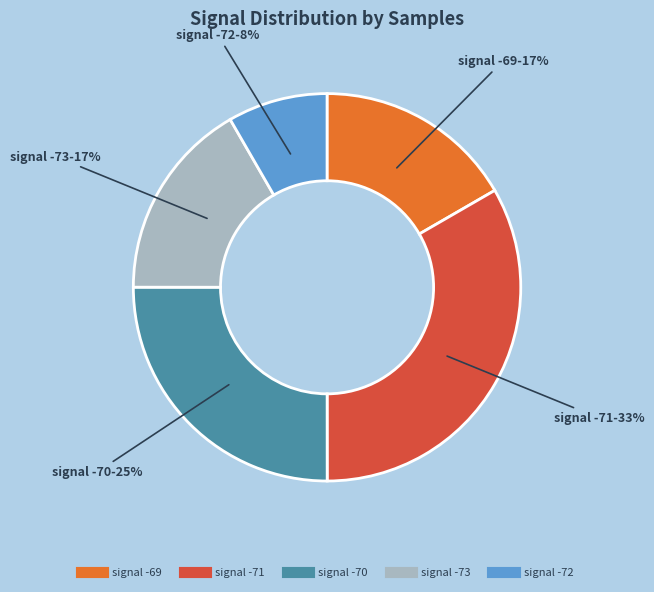

Is there any slice that represents more than half of the pie?

No